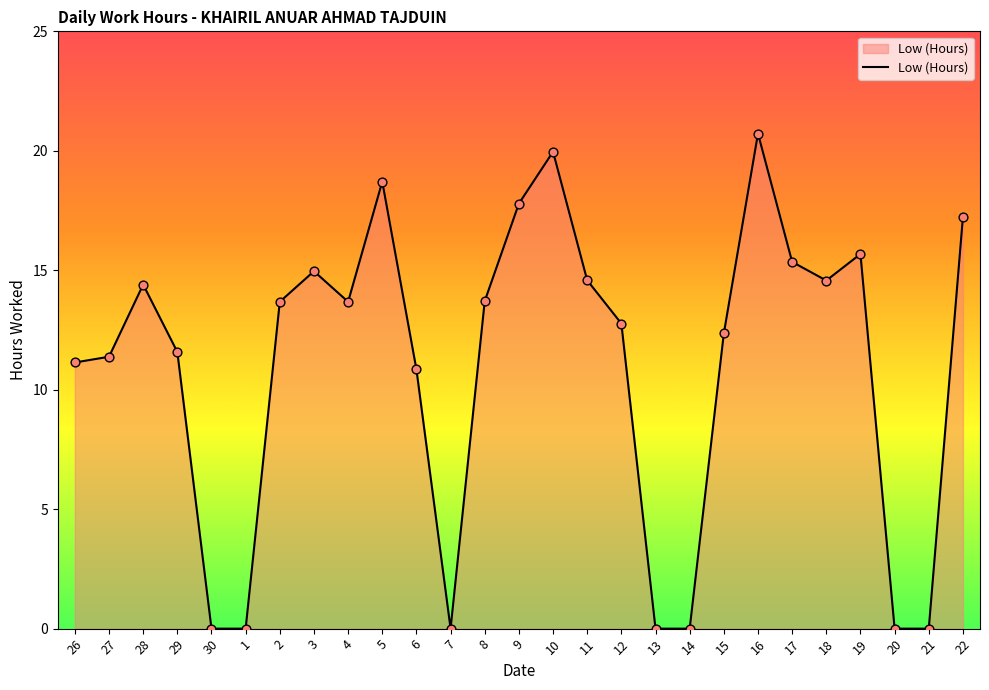

What is the change in value from 28 to 7?

-14.4